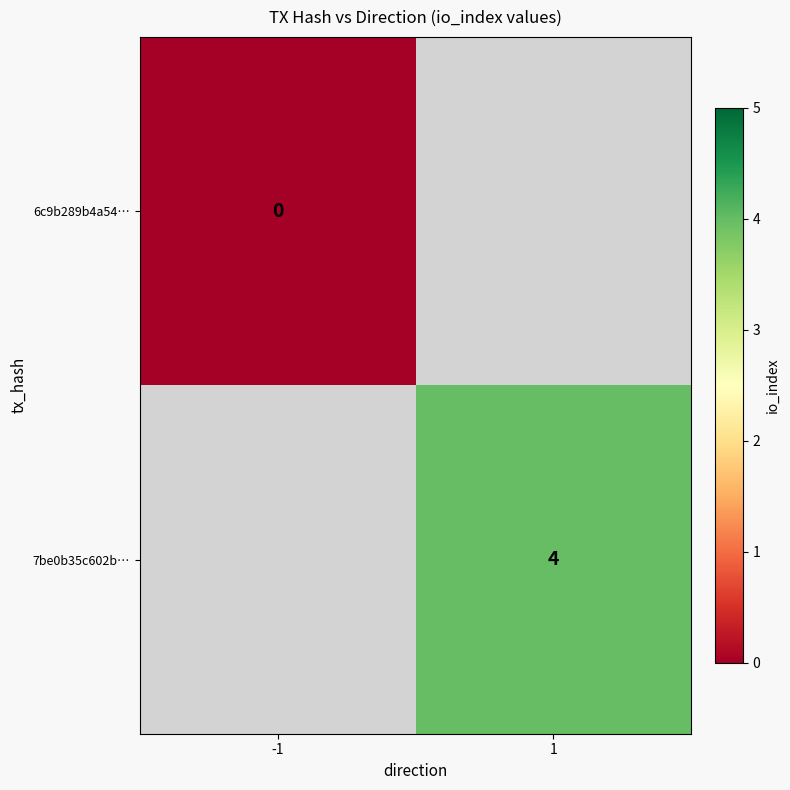

The value of 7be0b35c602b… at 1 is 7. True or false?

False